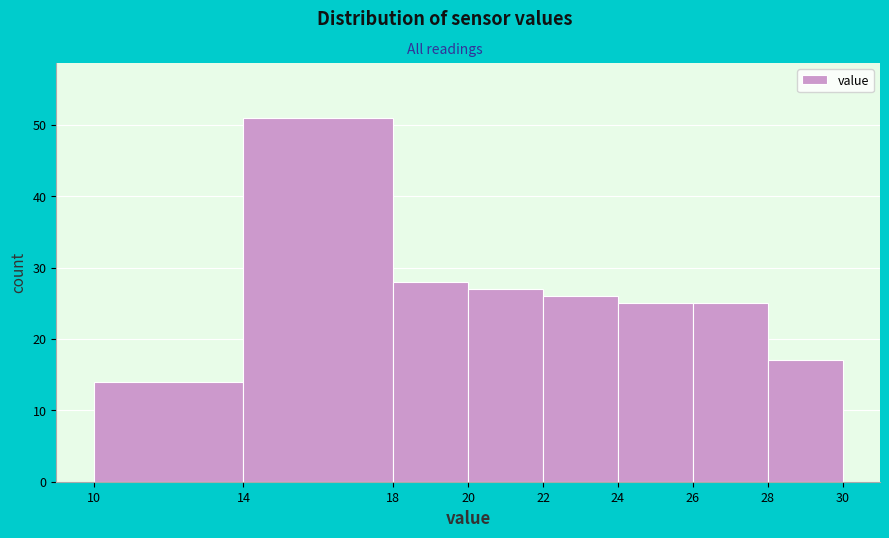

Which range on the x-axis has the tallest bar?

14 to 18